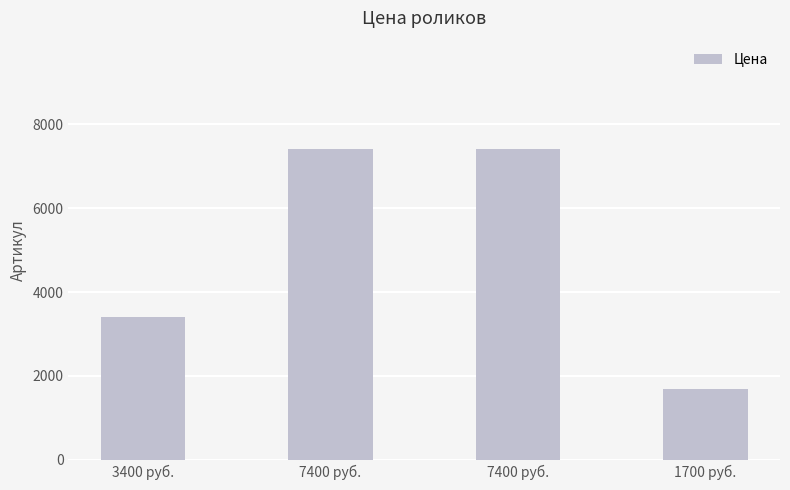

List the labels in order of value, largest first.

7400 руб., 7400 руб., 3400 руб., 1700 руб.